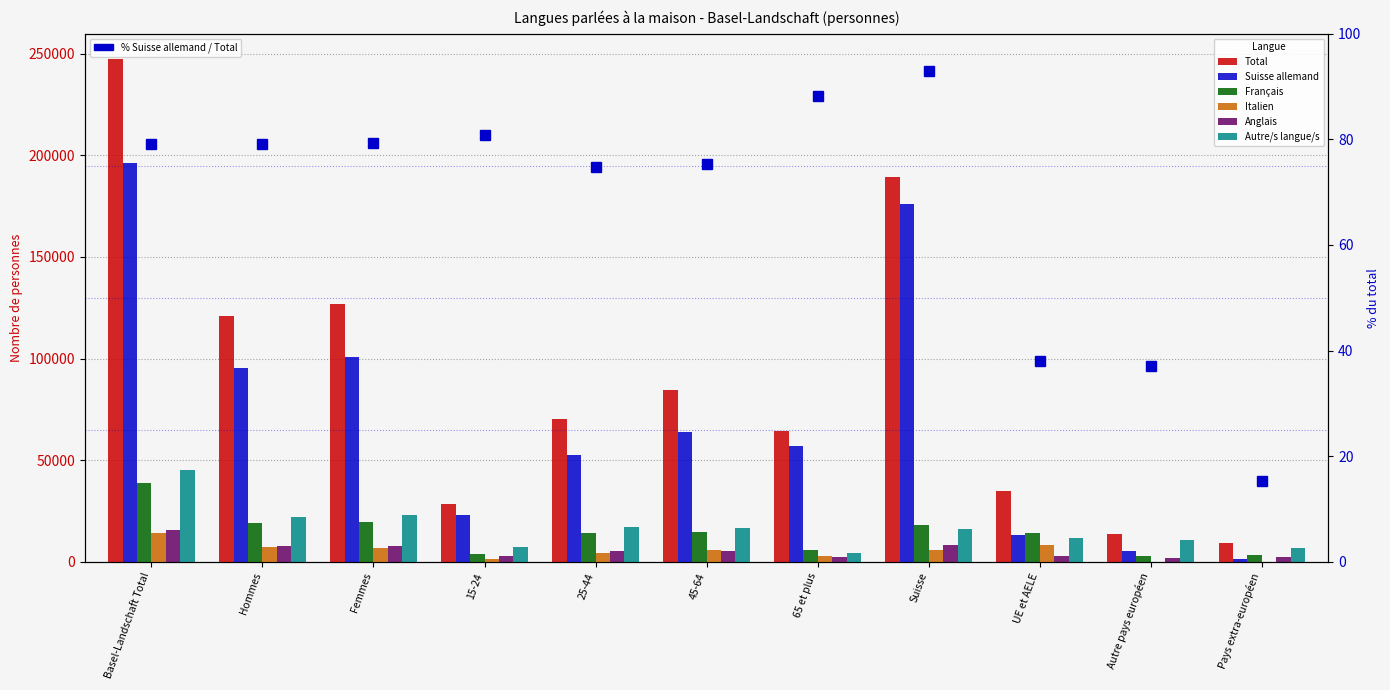

The Autre/s langue/s series shows 16202.9 at Autre pays européen. True or false?

False